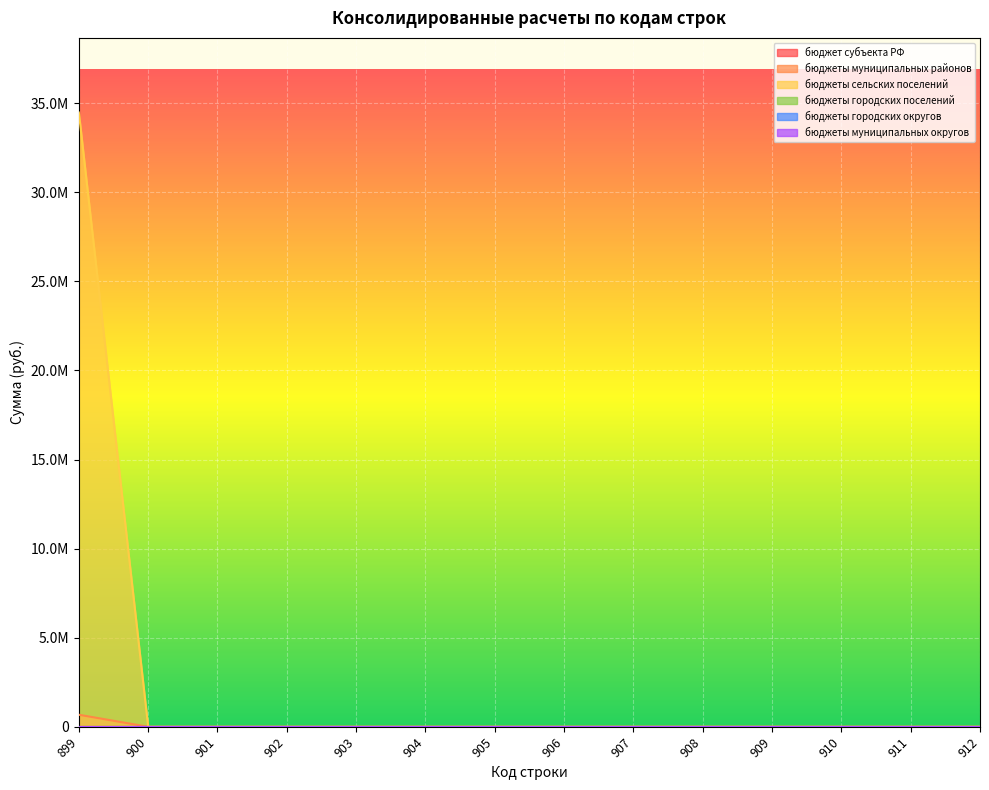

Reading left to right, extract all data points from this chart.

бюджет субъекта РФ: 899=0.0	900=0.0	901=0.0	902=0.0	903=0.0	904=0.0	905=0.0	906=0.0	907=0.0	908=0.0	909=0.0	910=0.0	911=0.0	912=0.0
бюджеты муниципальных районов: 899=674751.6	900=0.0	901=0.0	902=0.0	903=0.0	904=0.0	905=0.0	906=0.0	907=0.0	908=0.0	909=0.0	910=0.0	911=0.0	912=0.0
бюджеты сельских поселений: 899=34475900.0	900=0.0	901=0.0	902=0.0	903=0.0	904=0.0	905=0.0	906=0.0	907=0.0	908=0.0	909=0.0	910=0.0	911=0.0	912=0.0
бюджеты городских поселений: 899=0.0	900=0.0	901=0.0	902=0.0	903=0.0	904=0.0	905=0.0	906=0.0	907=0.0	908=0.0	909=0.0	910=0.0	911=0.0	912=0.0
бюджеты городских округов: 899=0.0	900=0.0	901=0.0	902=0.0	903=0.0	904=0.0	905=0.0	906=0.0	907=0.0	908=0.0	909=0.0	910=0.0	911=0.0	912=0.0
бюджеты муниципальных округов: 899=0.0	900=0.0	901=0.0	902=0.0	903=0.0	904=0.0	905=0.0	906=0.0	907=0.0	908=0.0	909=0.0	910=0.0	911=0.0	912=0.0